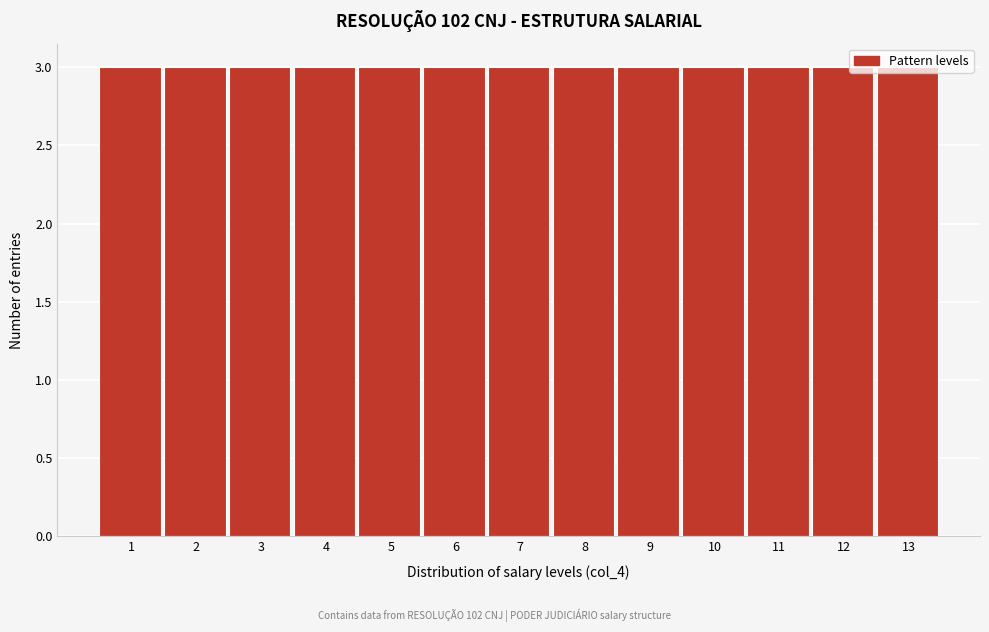

How tall is the bar that spans 1.5 to 2.5 on the x-axis? The values are not printed on the chart, so give them approximately, as read against the axis.

3